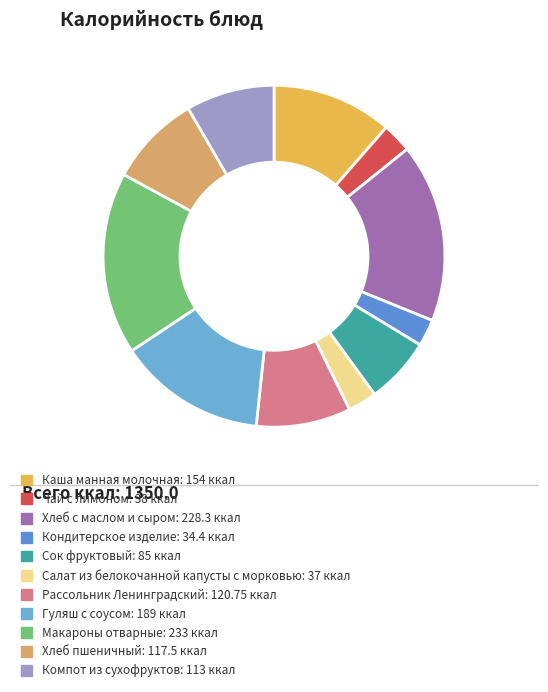

Which category has the smallest portion of the pie?

Кондитерское изделие